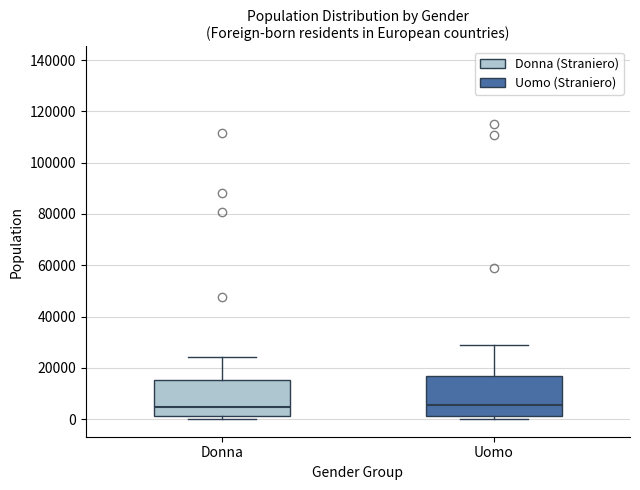

Reading left to right, transcribe this box plot: for each box, give where its median line is, the range the box spans, and where its two whiskers end, as read against the y-axis. The values are not printed on the chart, so give them approximately, as read against the axis.

Donna: median 4000, box 2000 to 16000, whiskers 0 to 24000
Uomo: median 6000, box 2000 to 16000, whiskers 0 to 28000